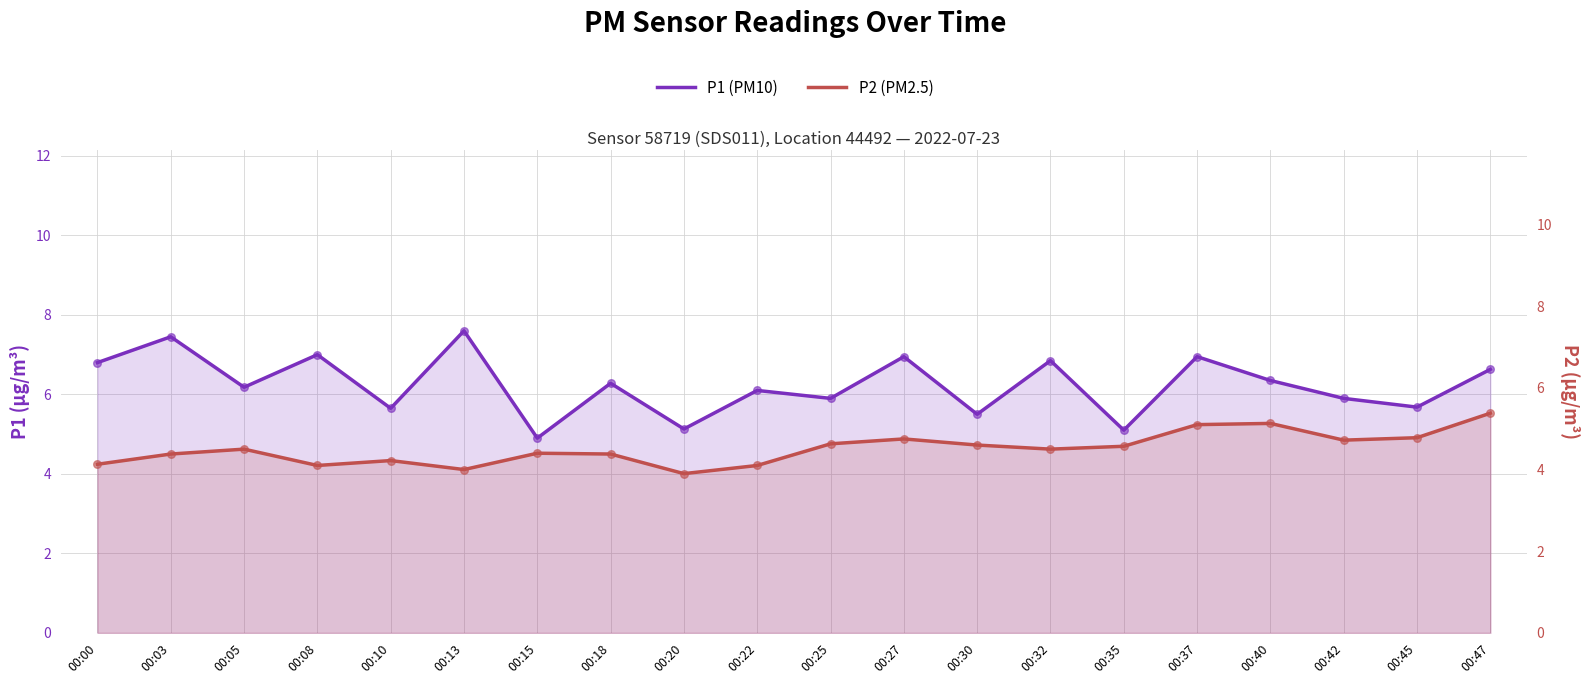

Which series has the largest total across all categories?

P1 (PM10)